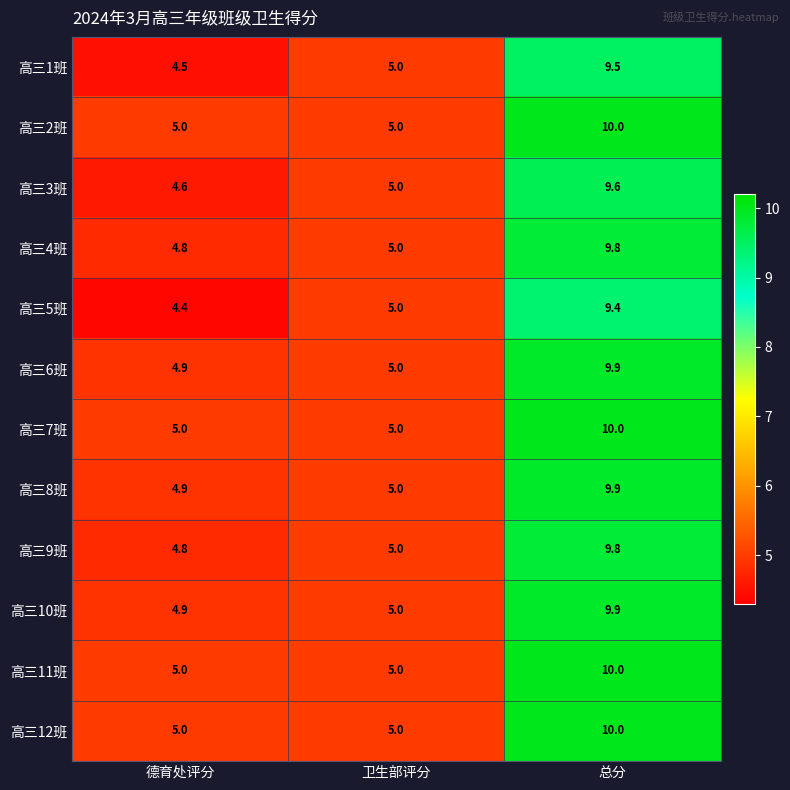

What is the spread (max minus min) of values at 德育处评分?

0.6